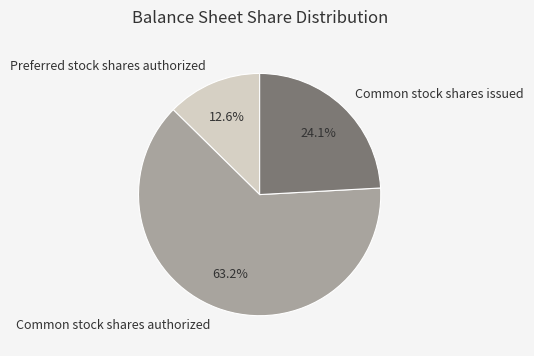

To the nearest percent, what is the combined percentage of Preferred stock shares authorized and Common stock shares authorized?

76%